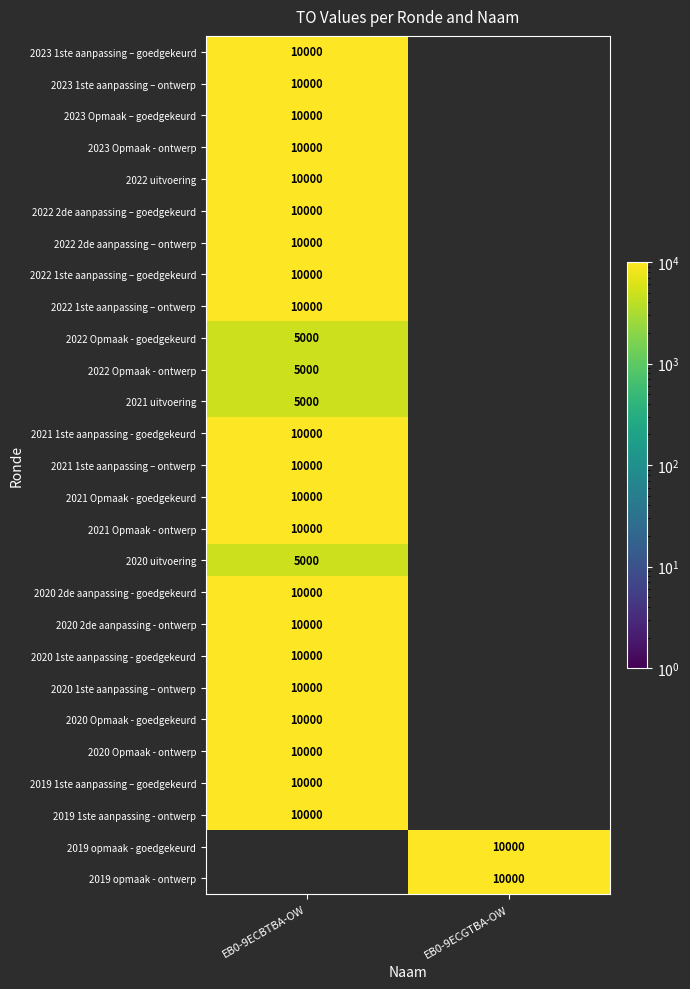

What is the maximum value shown in the chart?

10000.0